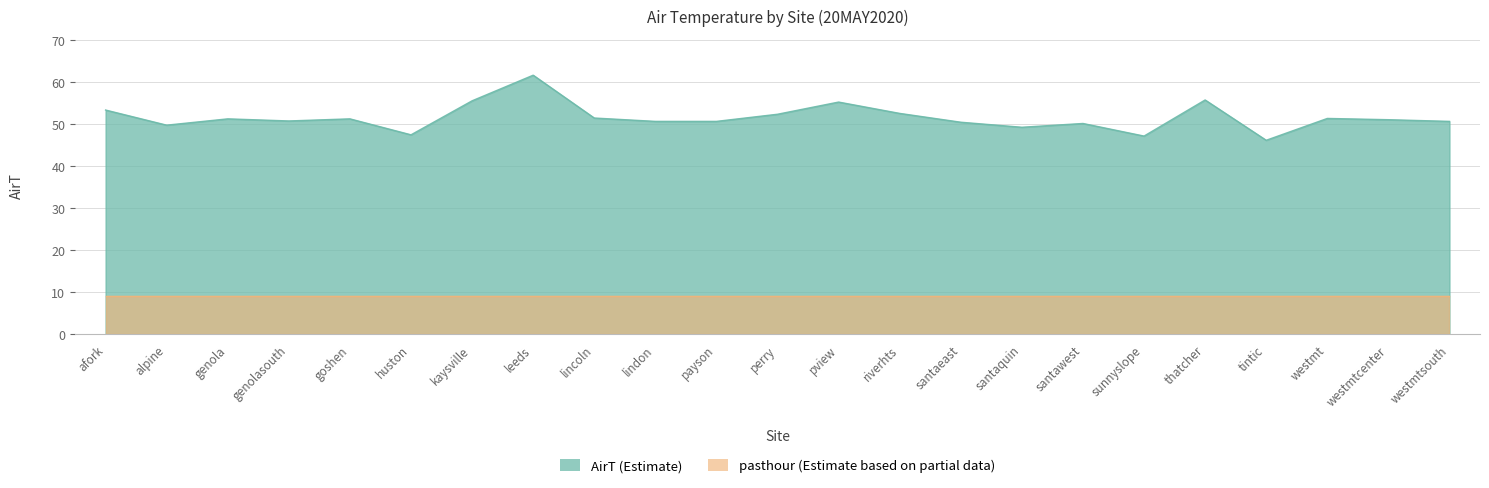

How many data points does each series have?

23